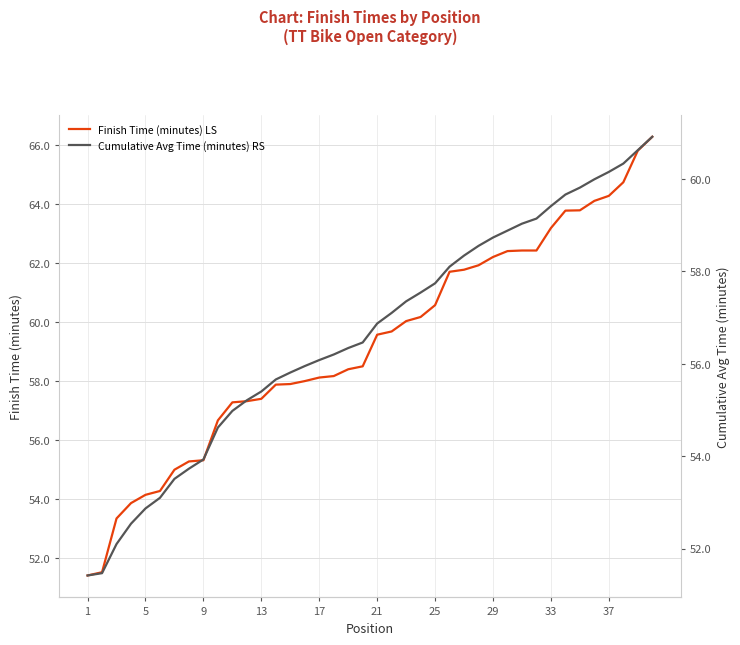

True or false: Finish Time (minutes) LS and Cumulative Avg Time (minutes) RS cross at least once.

False